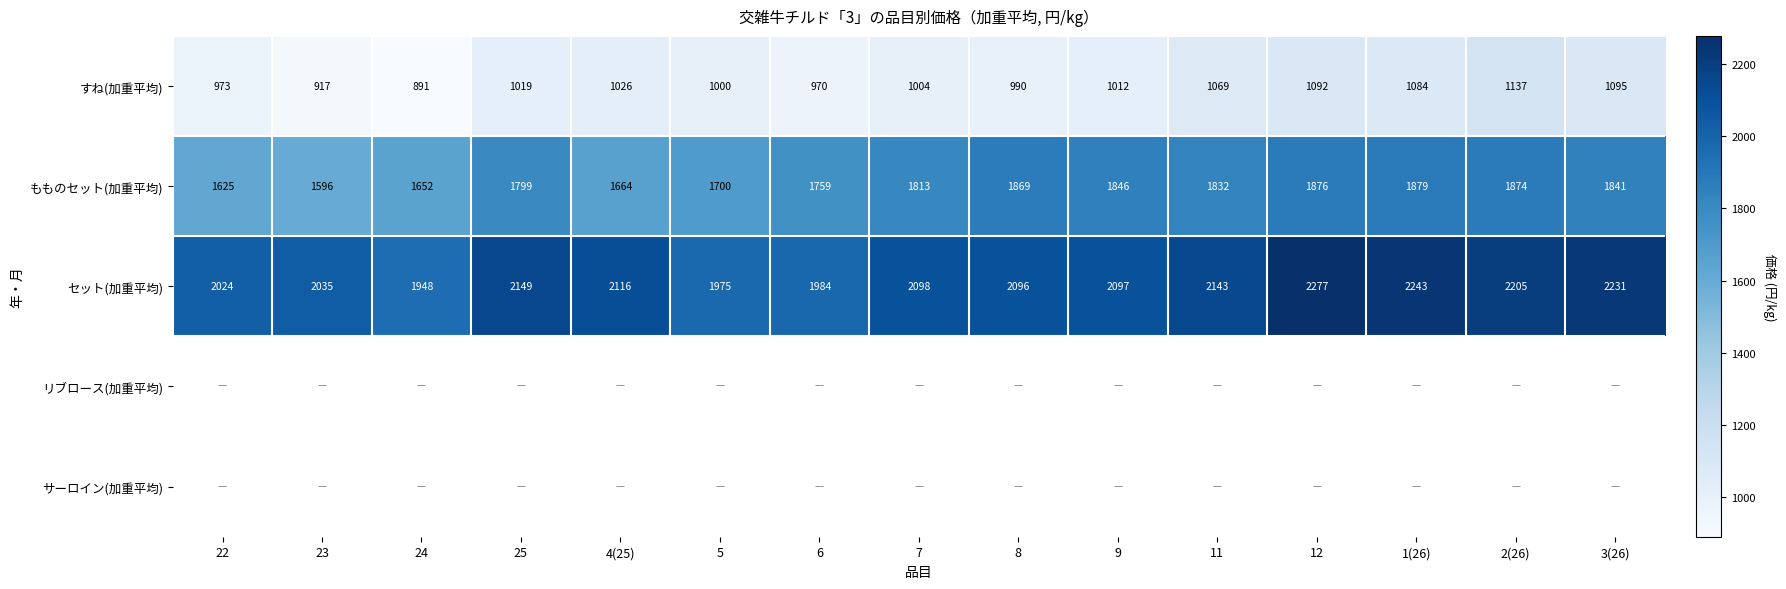

How many series are shown in this chart?

5